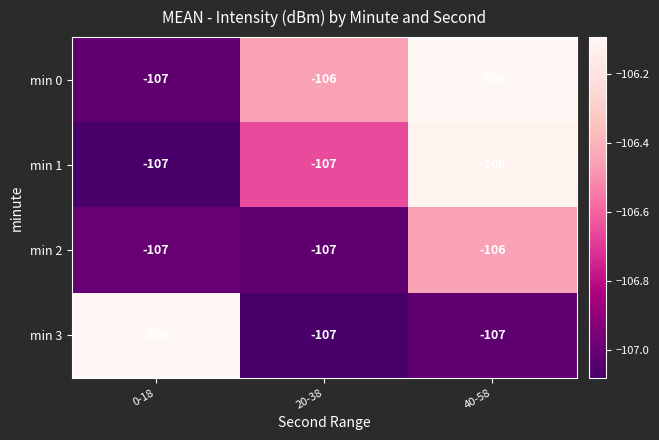

What is the average value of the min 2 series?

-107